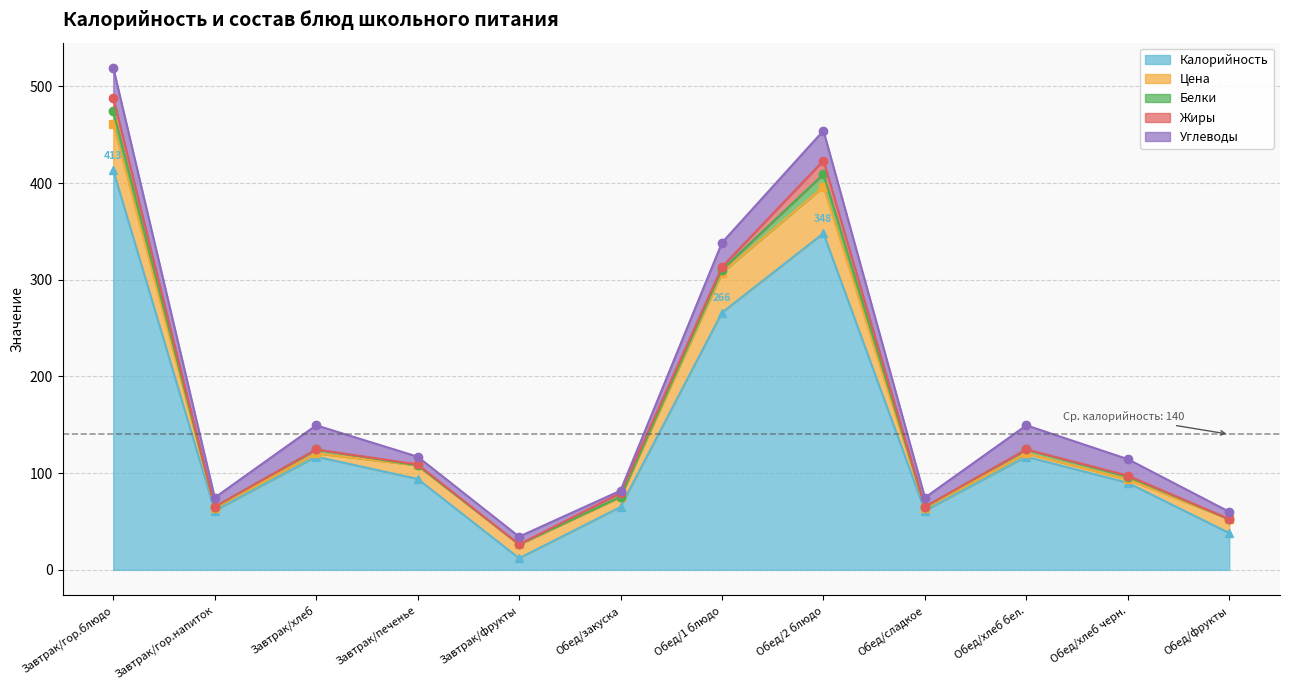

Which series changed the most between Завтрак/гор.блюдо and Завтрак/фрукты?

Калорийность